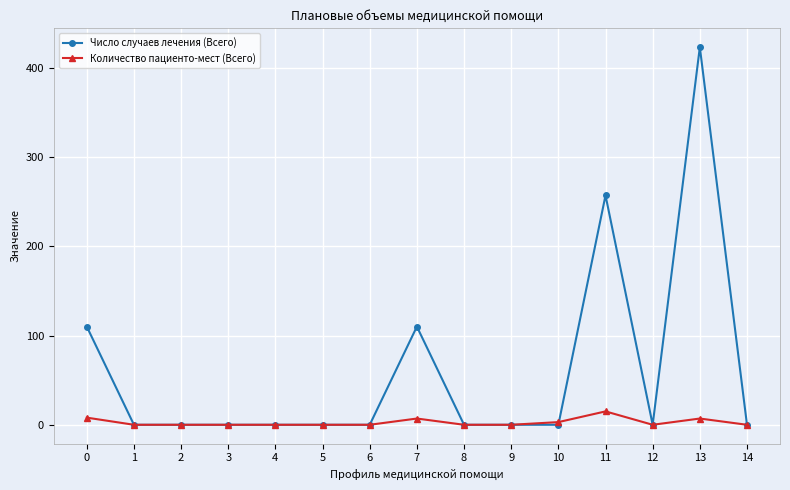

Rank the series by their maximum value, from highest to lowest.

Число случаев лечения (Всего), Количество пациенто-мест (Всего)